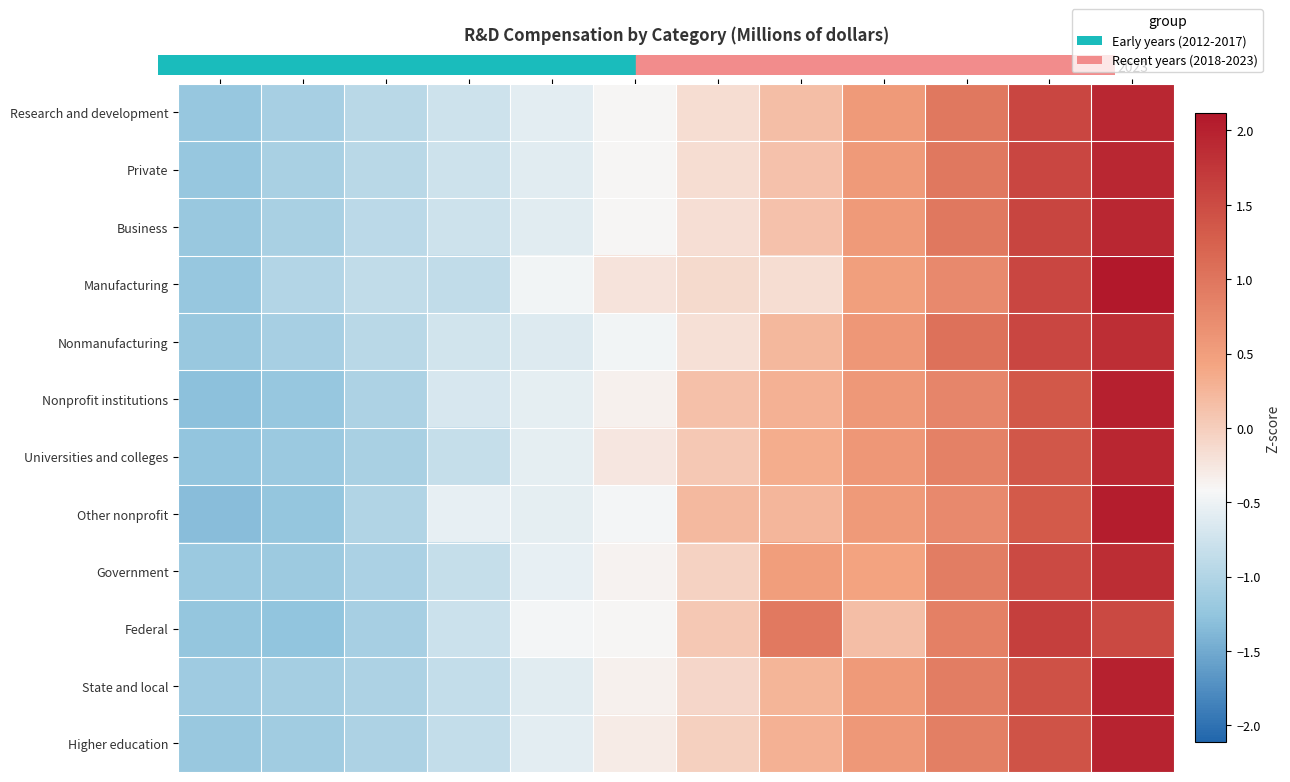

Between 2013 and 2023, which is larger?

2023